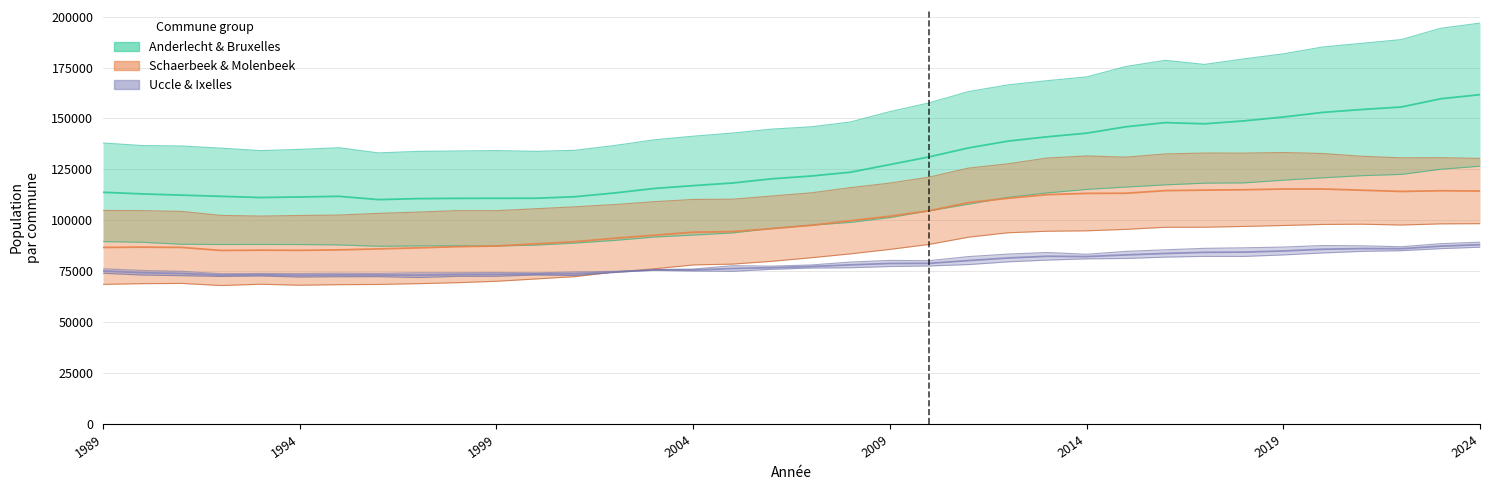

At which category does the chart reach its minimum across all series?

1992